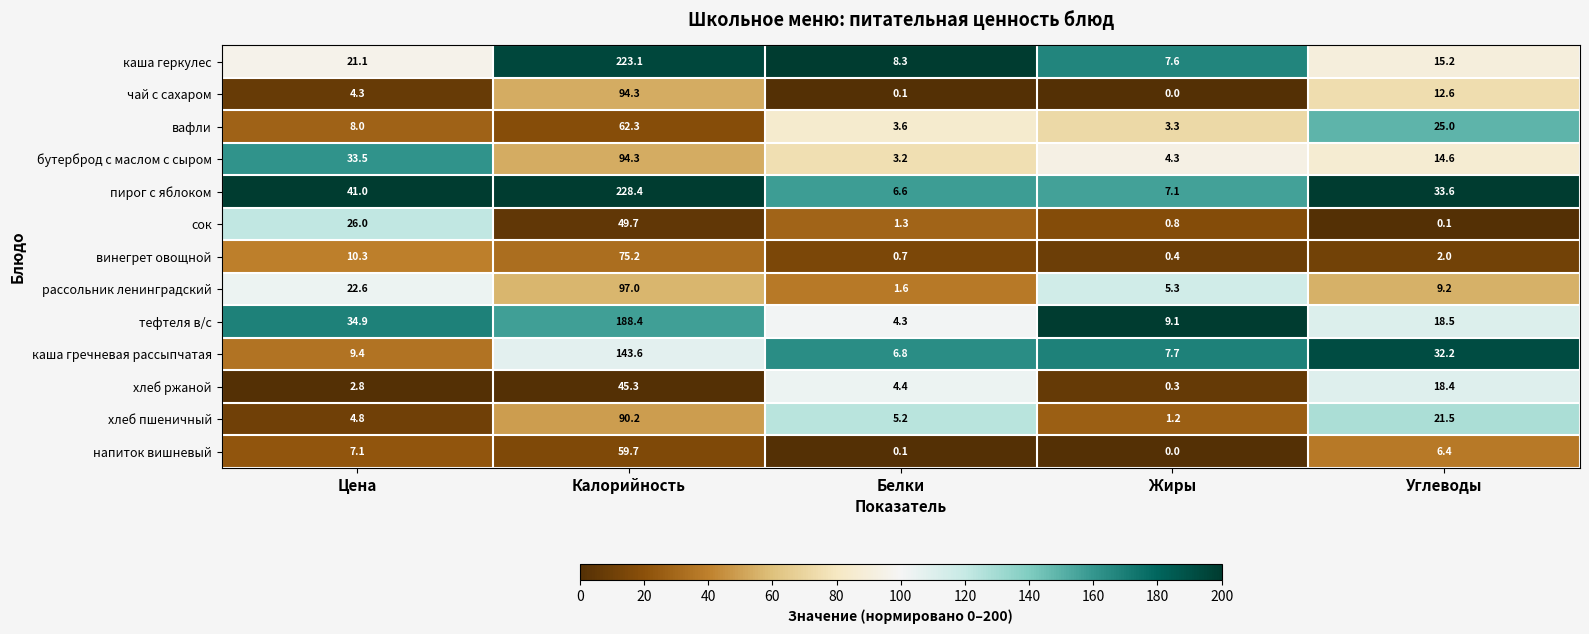

Which series has the largest total across all categories?

пирог с яблоком